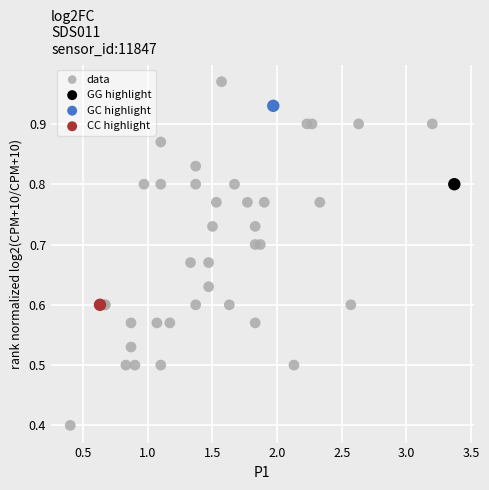

What are all the series names shown in the legend?

data, GG highlight, GC highlight, CC highlight